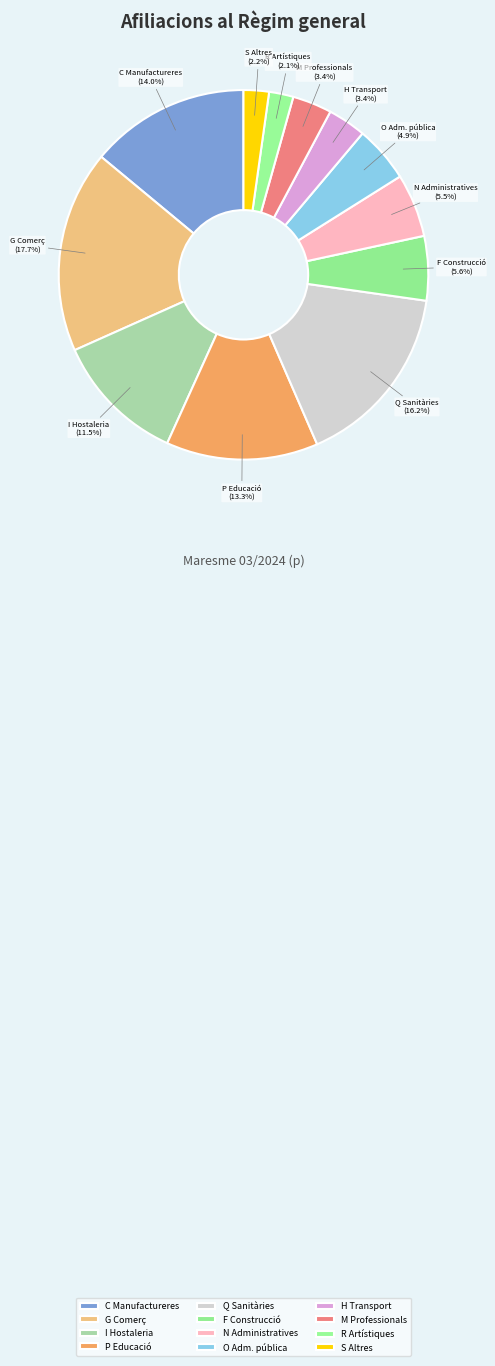

What portion of the pie excludes M Professionals?

96.6%